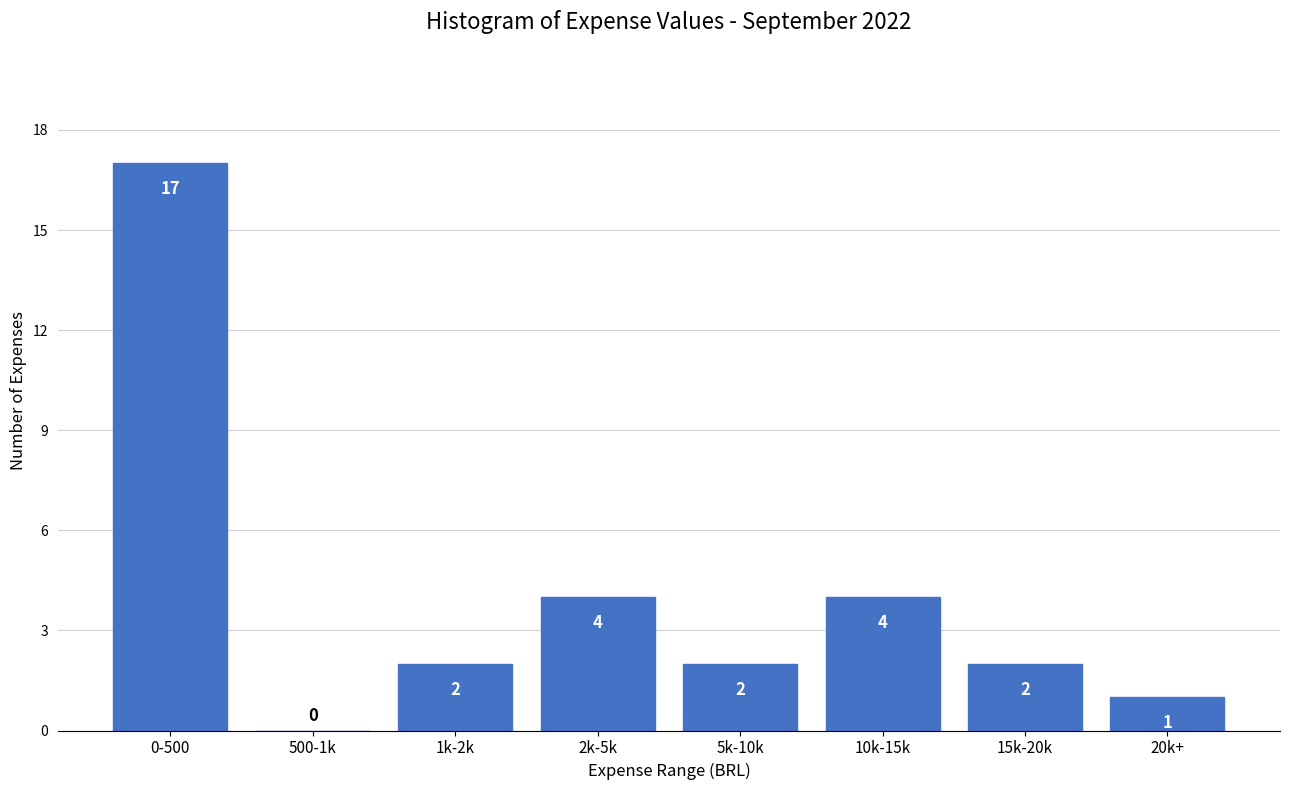

Reading left to right, extract all data points from this chart.

0-500=17	500-1k=0	1k-2k=2	2k-5k=4	5k-10k=2	10k-15k=4	15k-20k=2	20k+=1